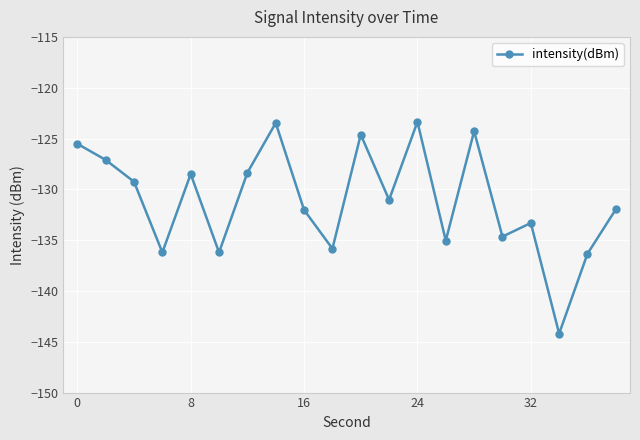

What is the average value?

-131.1